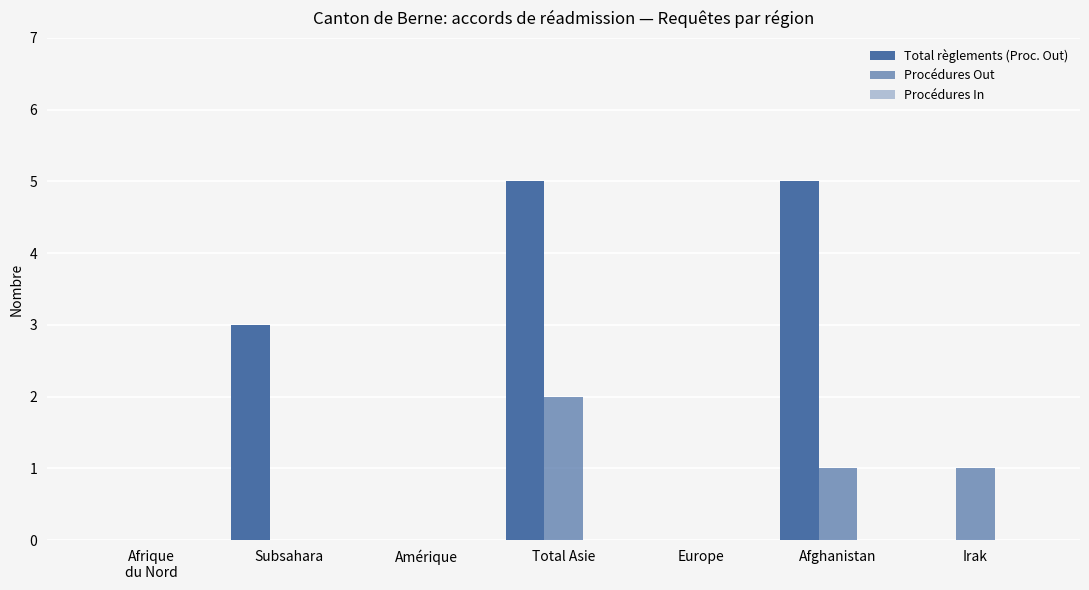

Which category has the lowest value across all series?

Afrique
du Nord